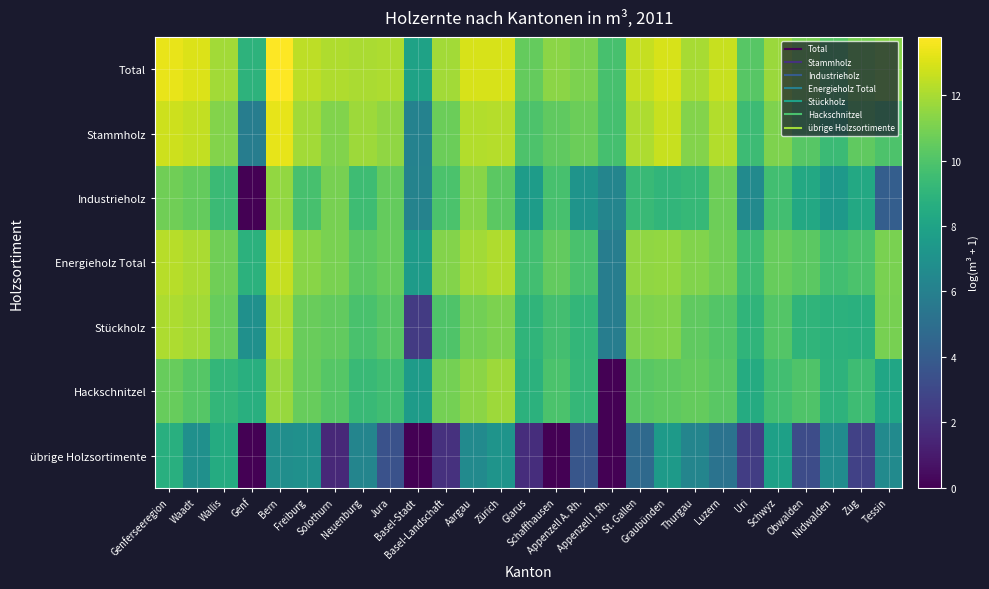

List the series in order of their peak value, lowest first.

übrige Holzsortimente, Industrieholz, Hackschnitzel, Stückholz, Energieholz Total, Stammholz, Total